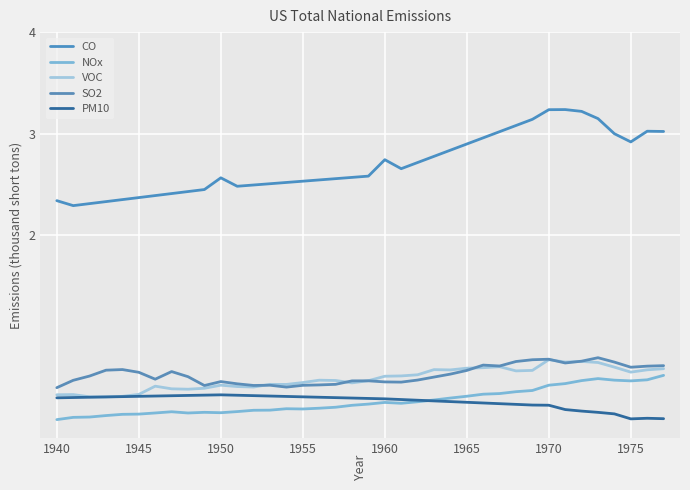

How many lines are shown in the chart?

5